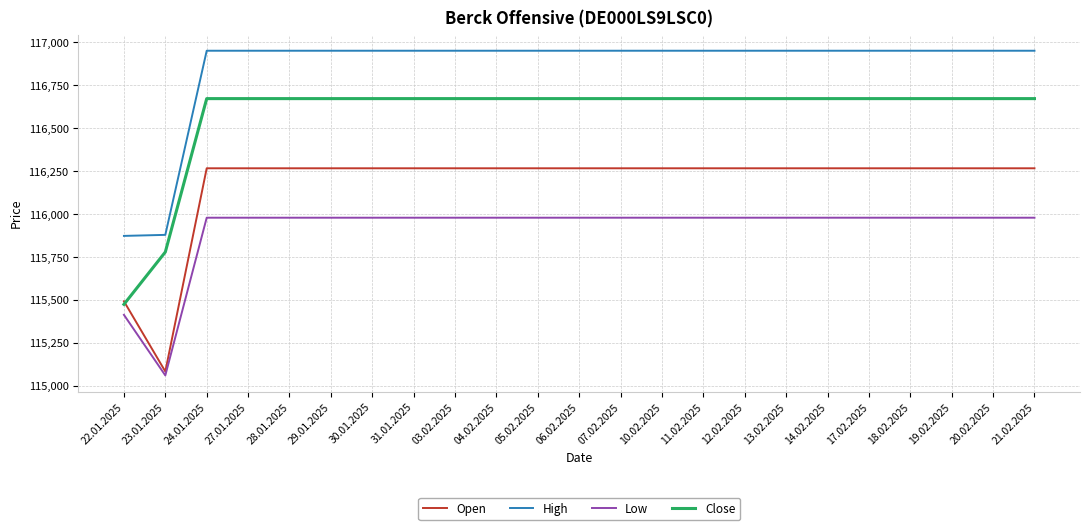

What are all the series names shown in the legend?

Open, High, Low, Close